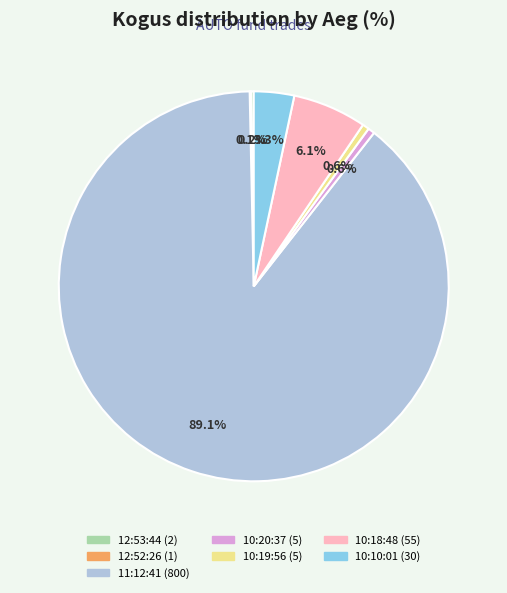

Does 11:12:41 account for over 50% of the chart?

Yes